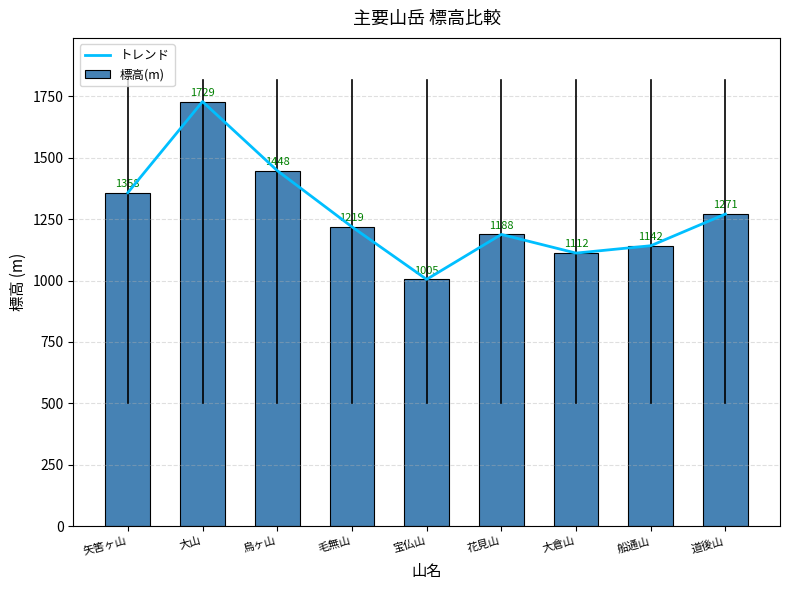

List the series in order of their peak value, highest first.

トレンド, 標高(m)